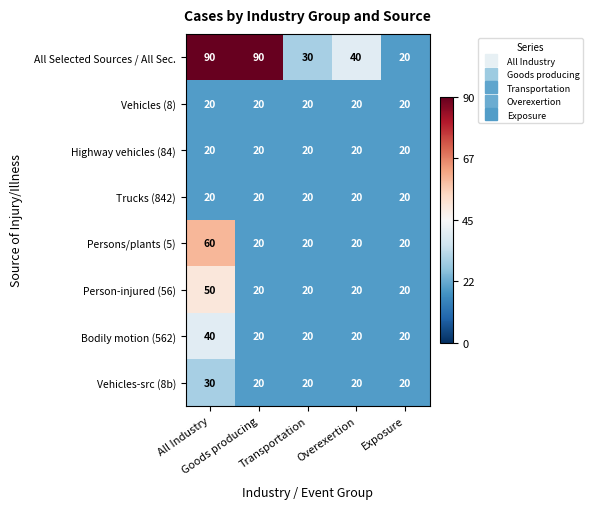

What is the sum of all Person-injured (56) values?

130